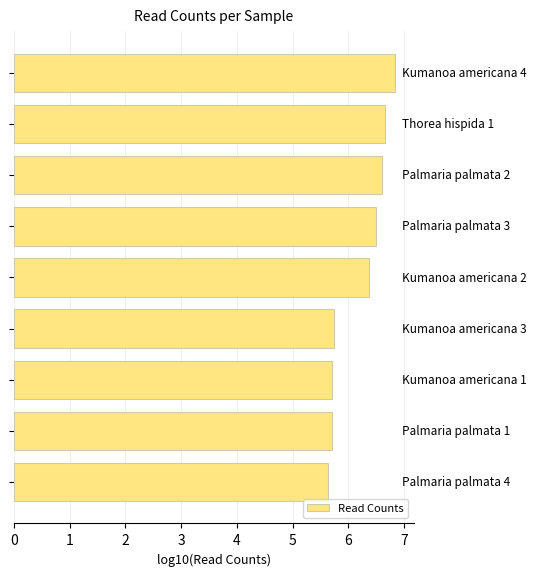

Count the values in the range 5 to 6.

4